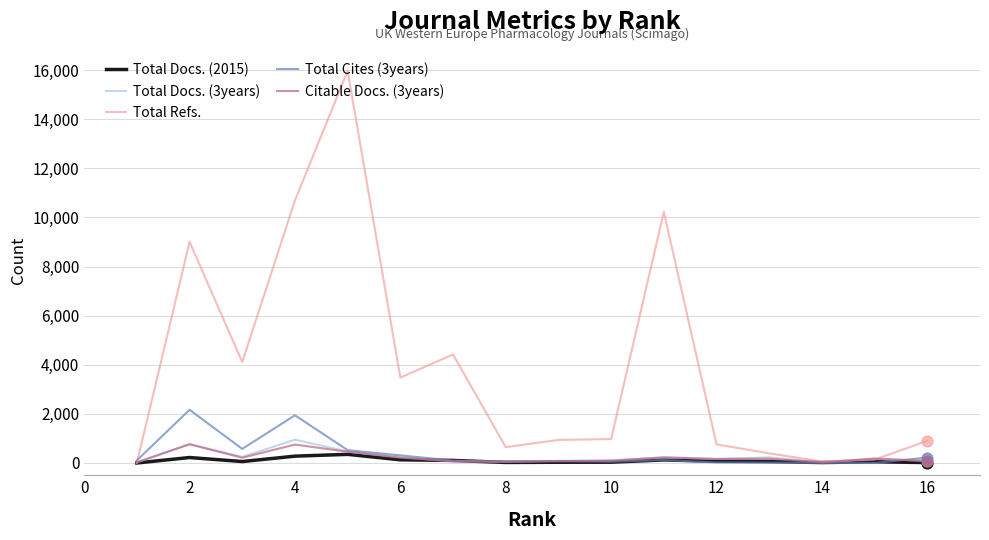

Which series has the largest total across all categories?

Total Refs.